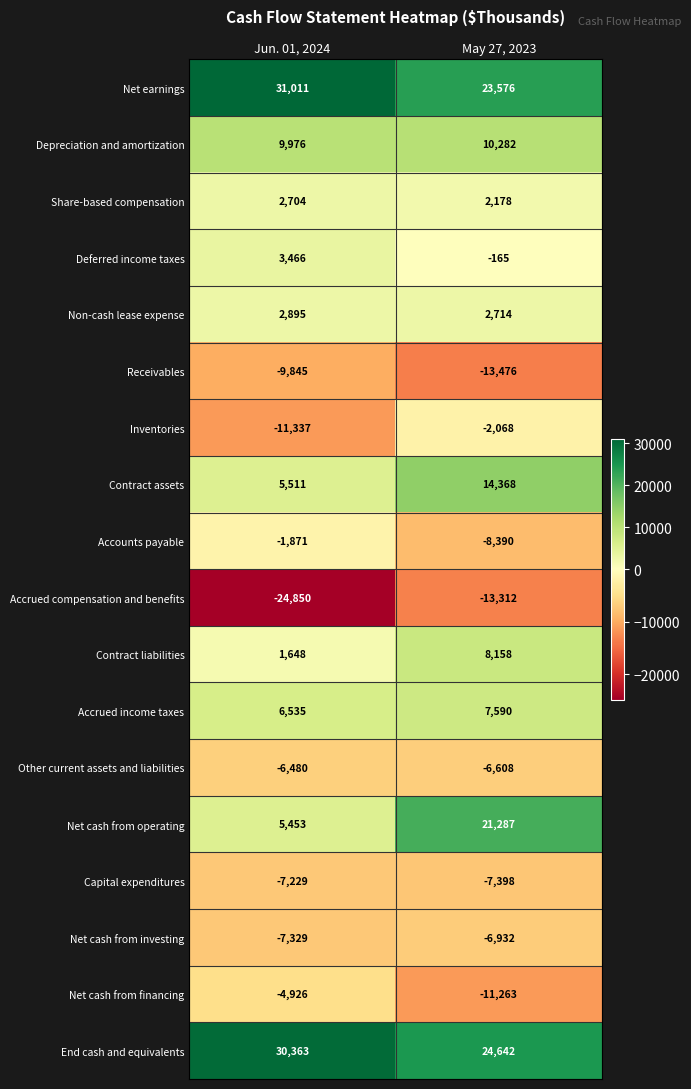

Read the Deferred income taxes value at Jun. 01, 2024, to the nearest 100.

3500